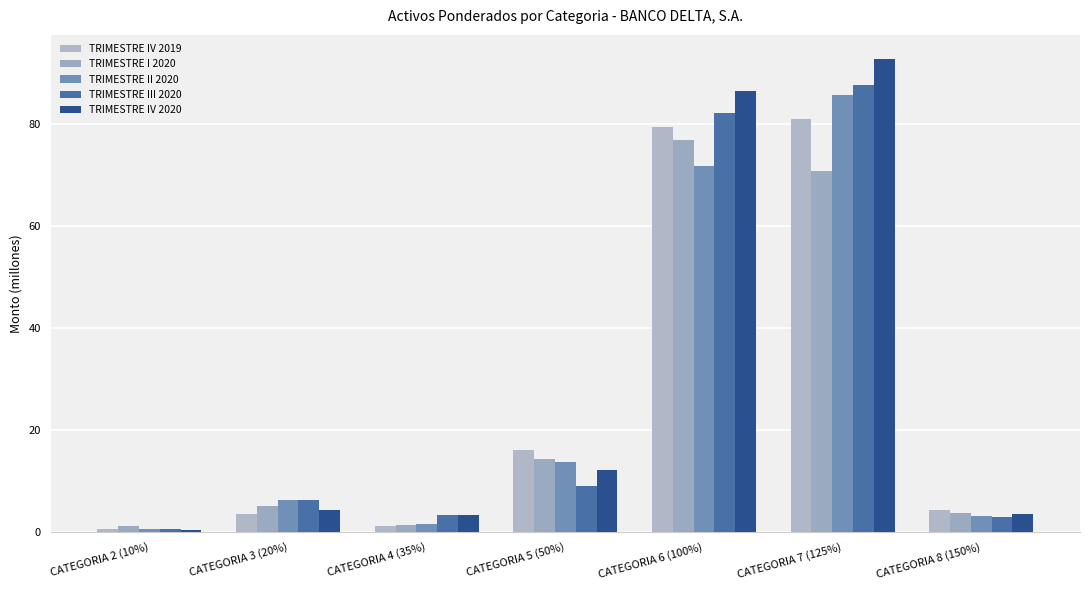

True or false: TRIMESTRE IV 2020 has a value of 2.1 at CATEGORIA 3 (20%).

False